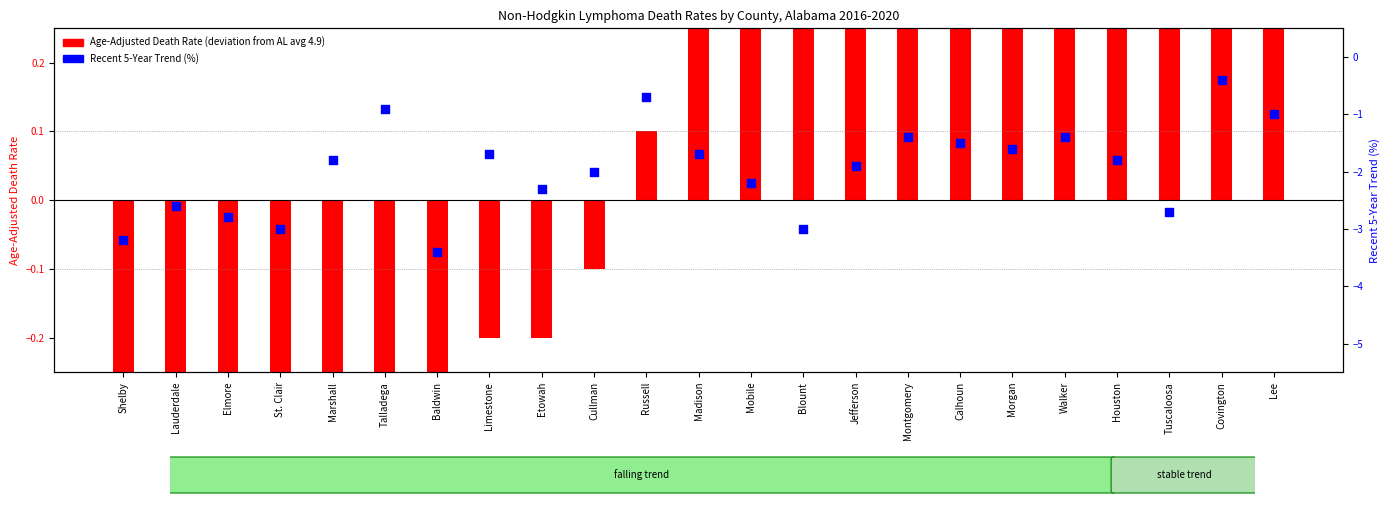

Which series has the largest total across all categories?

Age-Adjusted Death Rate (deviation from AL avg)